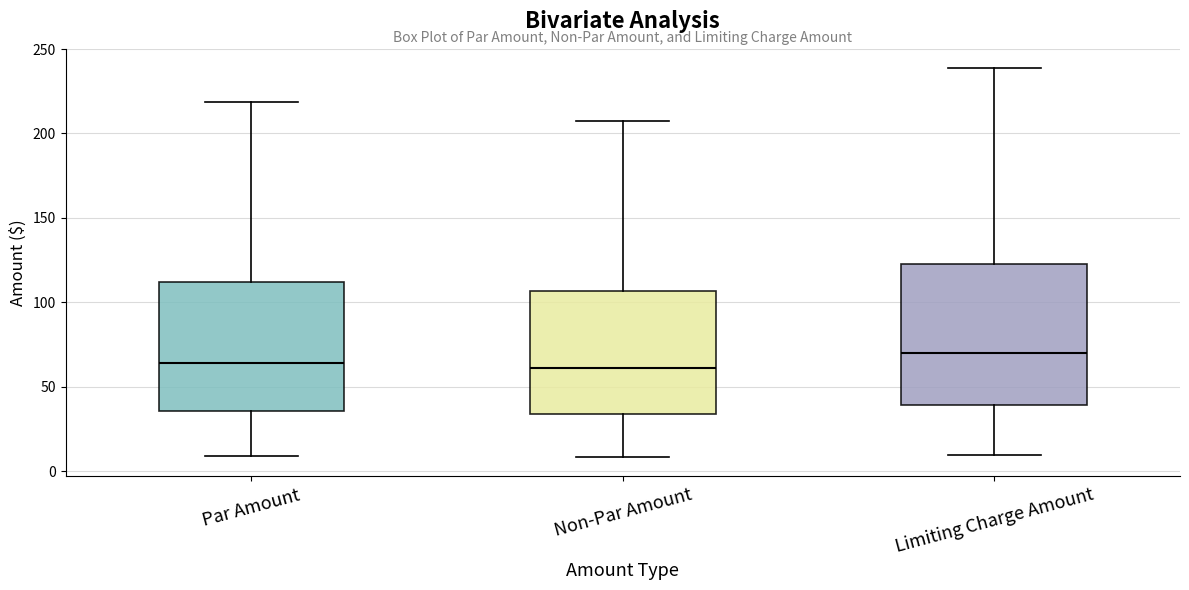

Which box is the tallest, from its lower edge to its upper edge?

Limiting Charge Amount